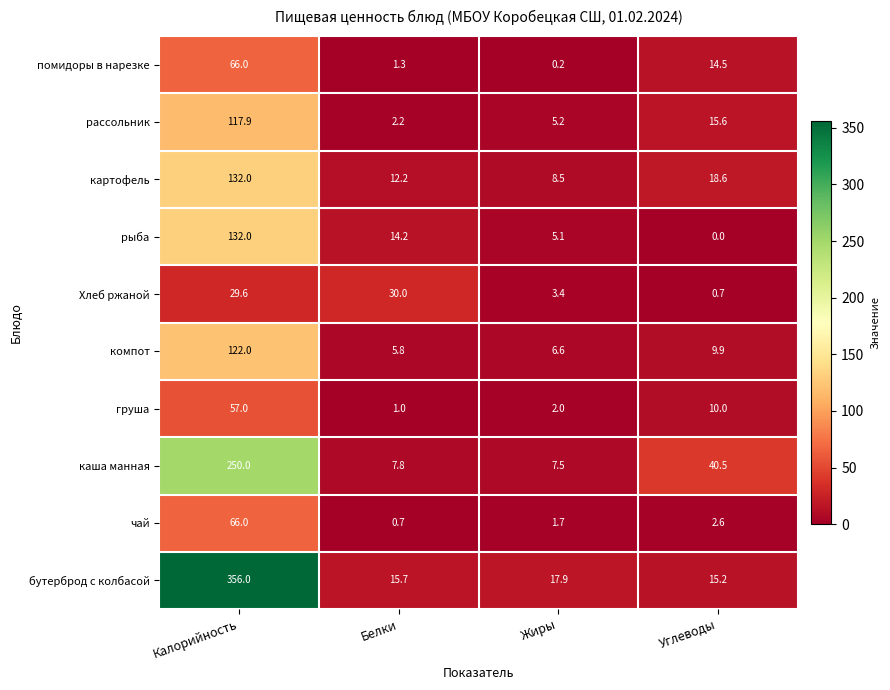

What value does the компот series have at Жиры?

6.6